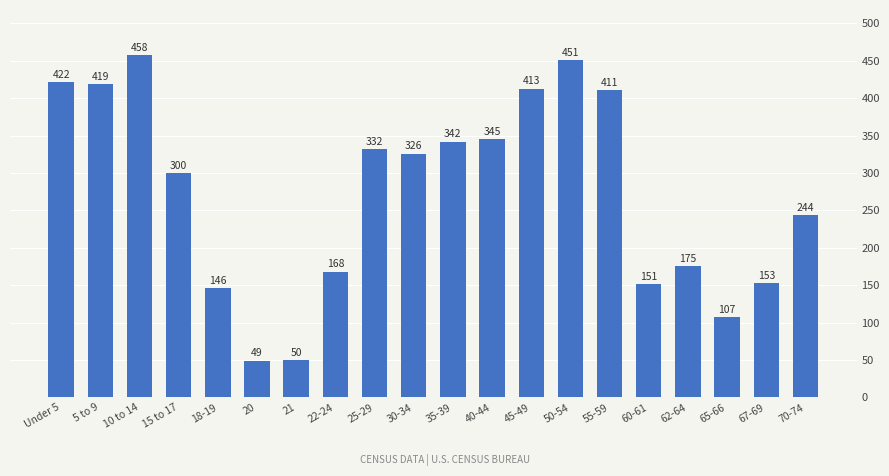

Where is the data nearest to the value 253?

70-74